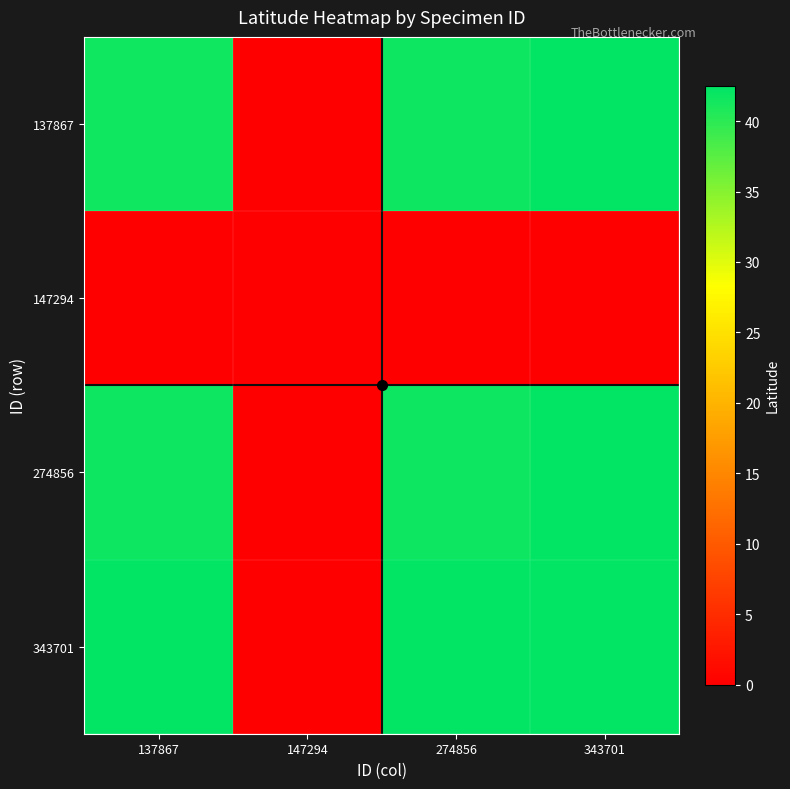

Reading right to left, extract all data points from this chart.

137867: 343701=42.2	274856=41.8	147294=0.0	137867=41.7
147294: 343701=0.0	274856=0.0	147294=0.0	137867=0.0
274856: 343701=42.2	274856=41.8	147294=0.0	137867=41.8
343701: 343701=42.2	274856=42.2	147294=0.0	137867=42.2